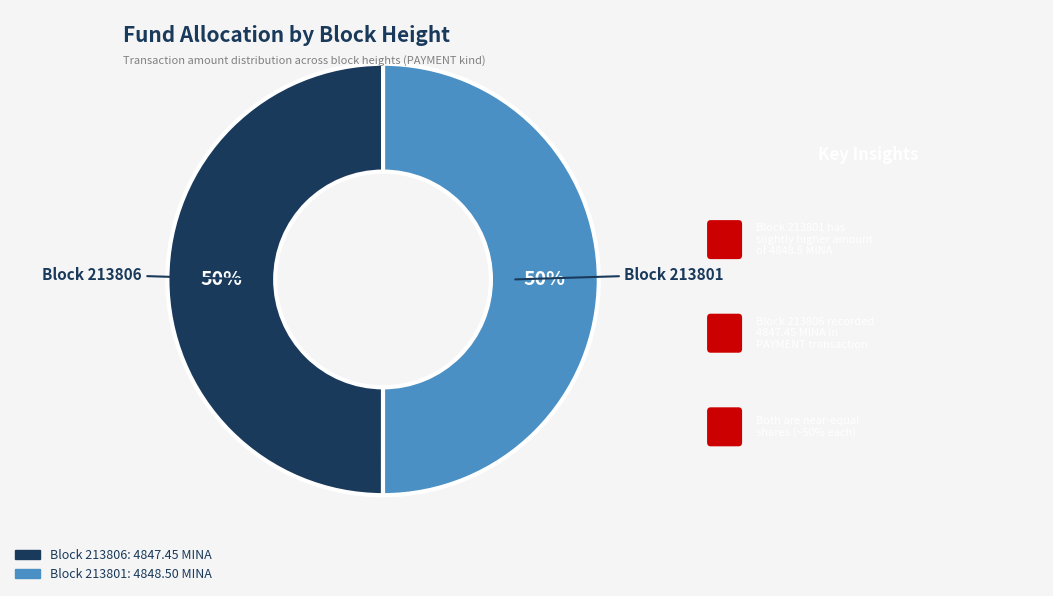

Which category accounts for the majority?

213801